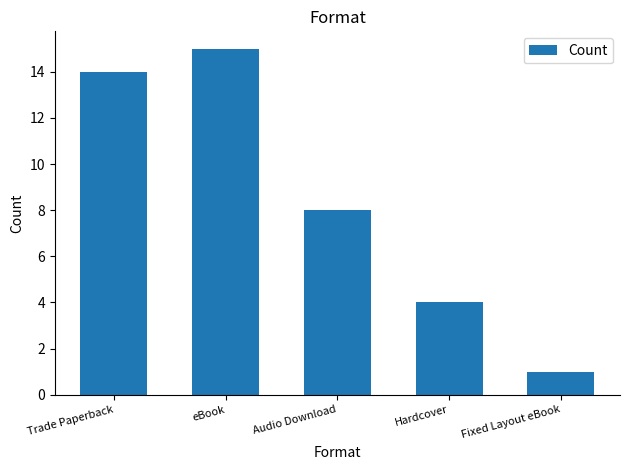

Rank the categories by value from highest to lowest.

eBook, Trade Paperback, Audio Download, Hardcover, Fixed Layout eBook